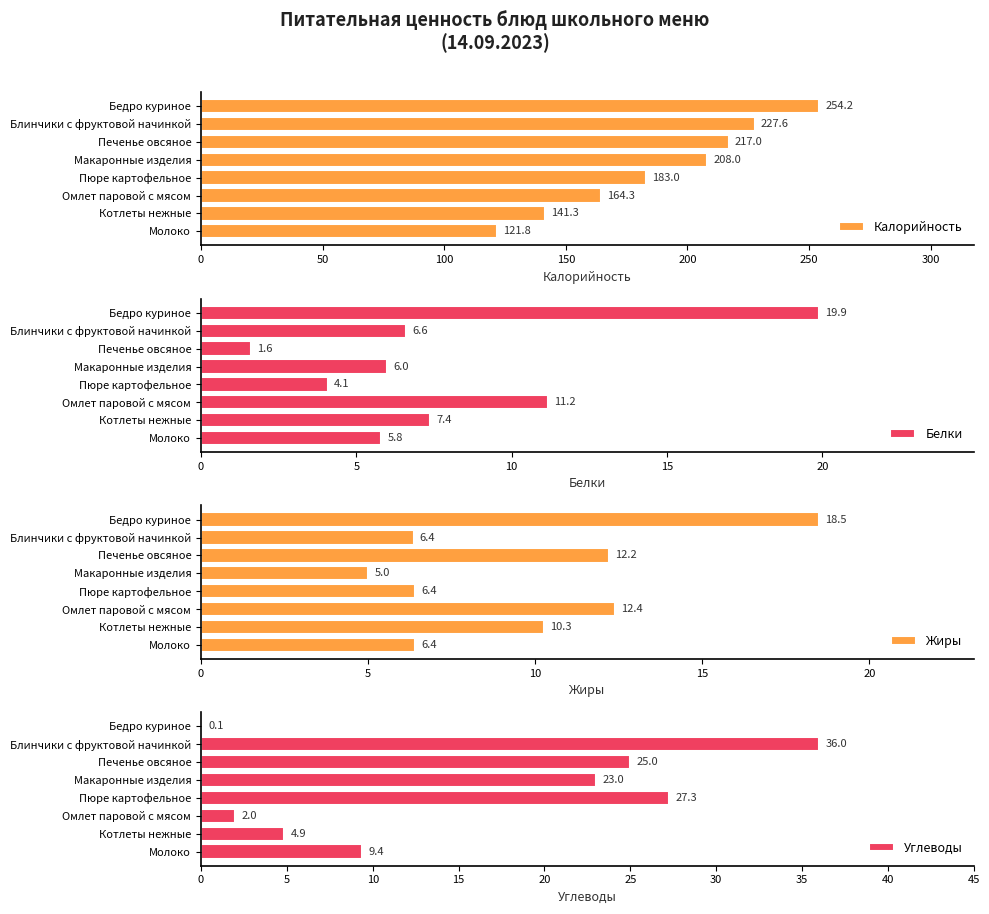

What is the difference between the second highest and second lowest values in the Углеводы series?

25.2